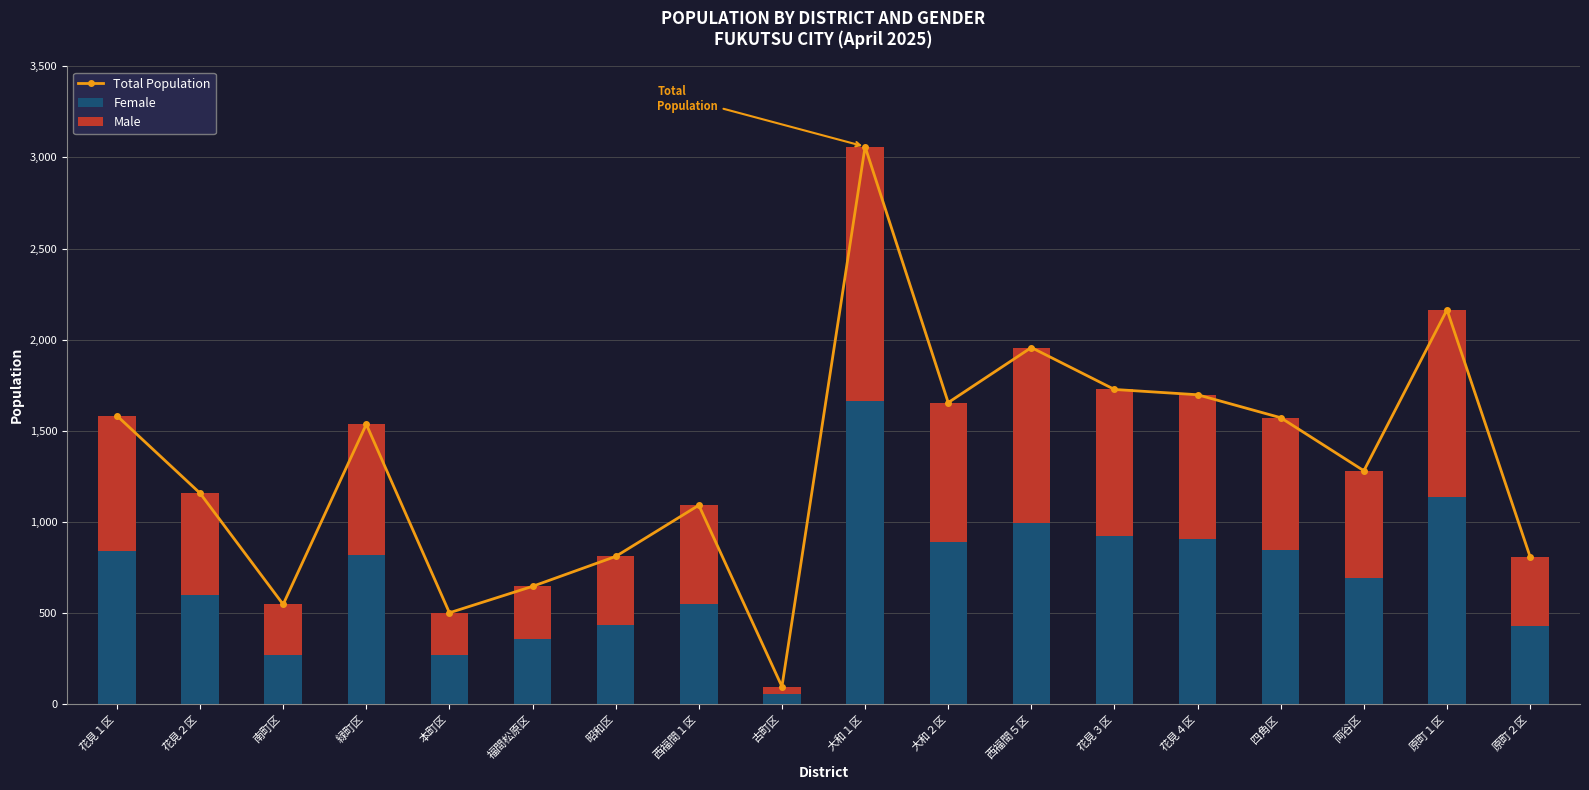

What is the average value of the Total Population series?

1328